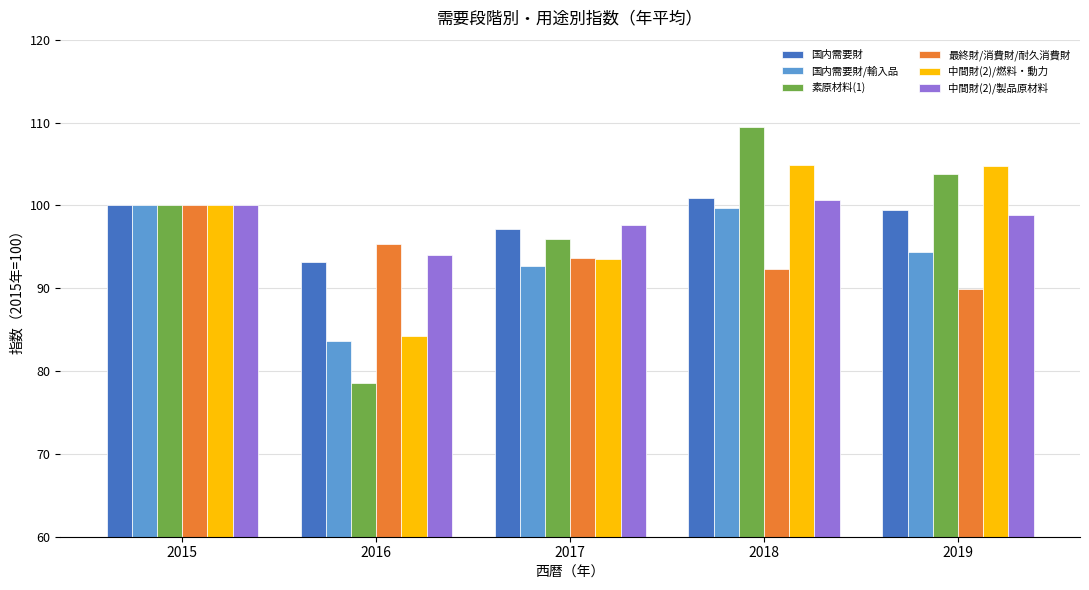

How many values in the 国内需要財/輸入品 series are below 94?

2